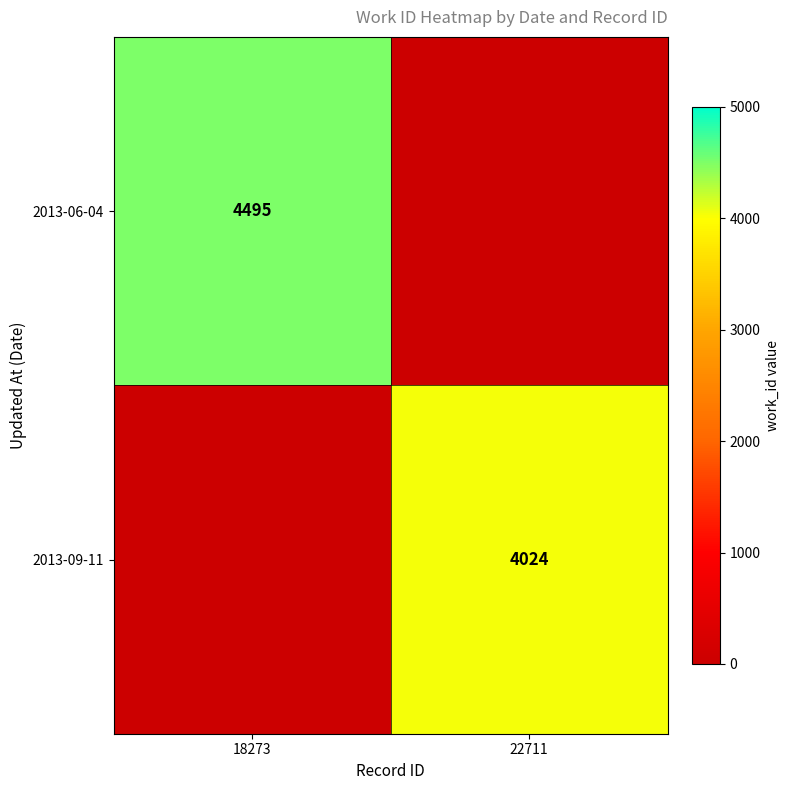

Is the value of 2013-06-04 at 18273 greater than the value of 2013-09-11 at 22711?

Yes